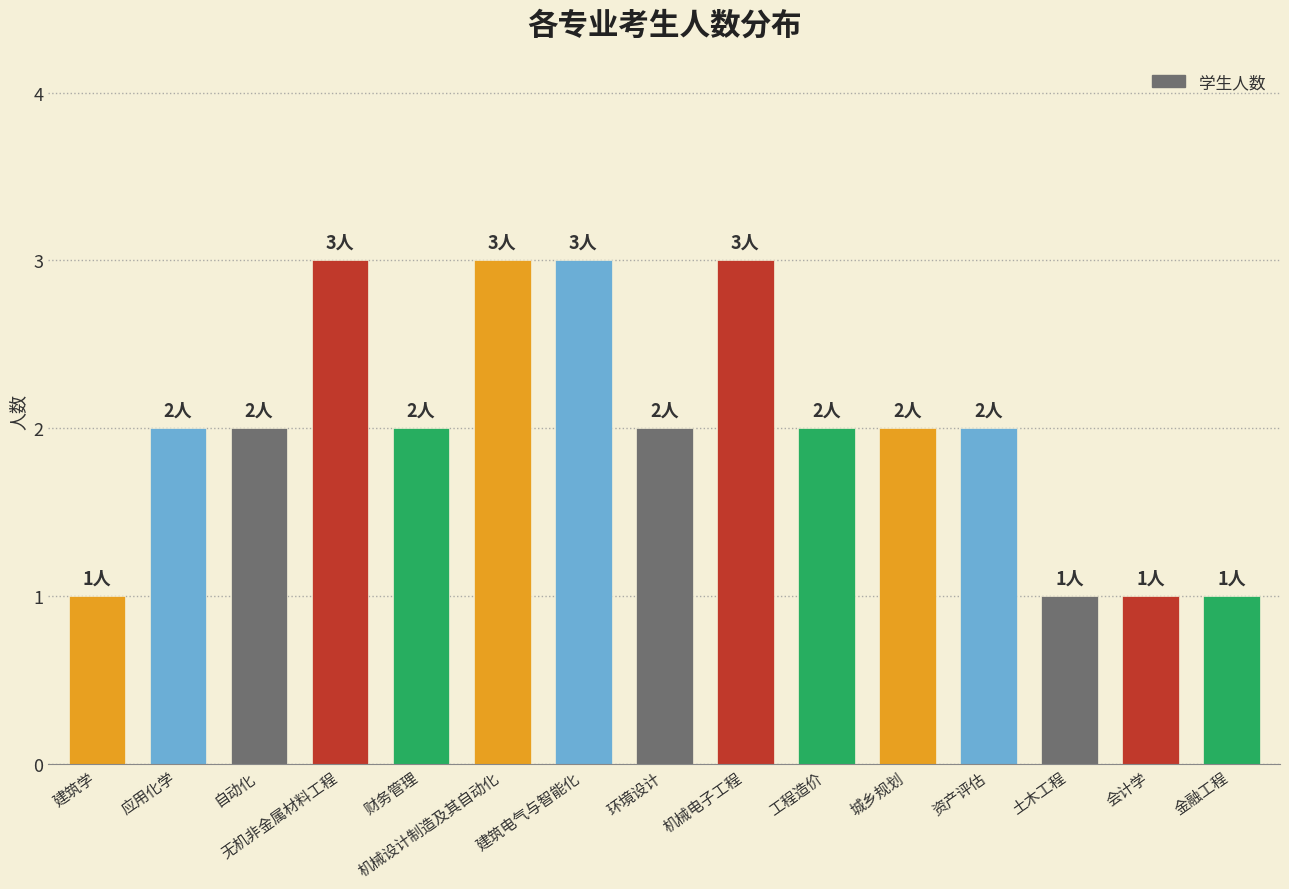

Between 无机非金属材料工程 and 环境设计, which is larger?

无机非金属材料工程